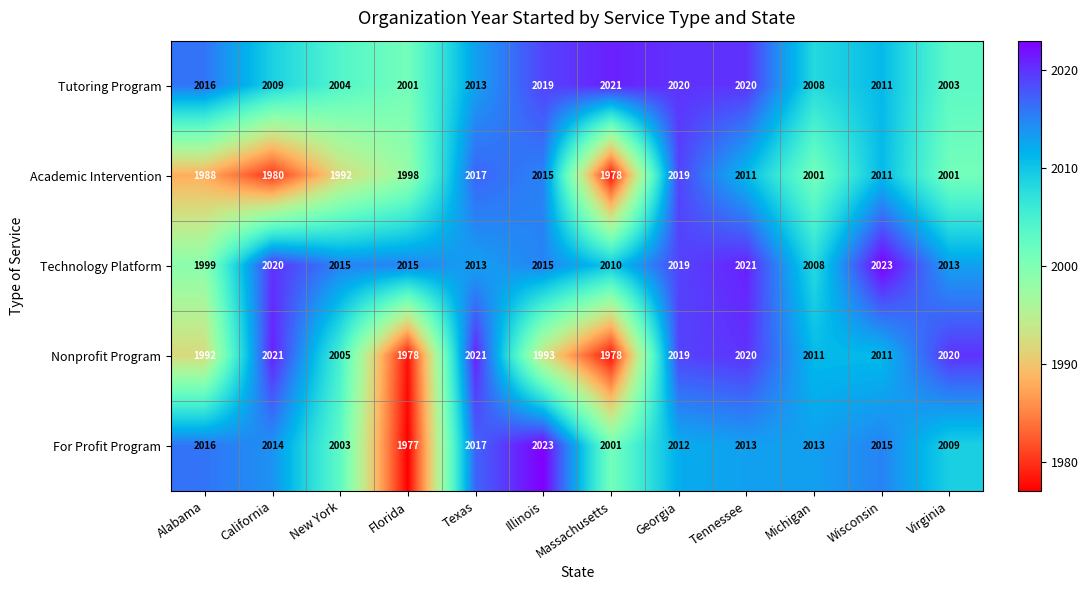

What is the maximum value shown in the chart?

2023